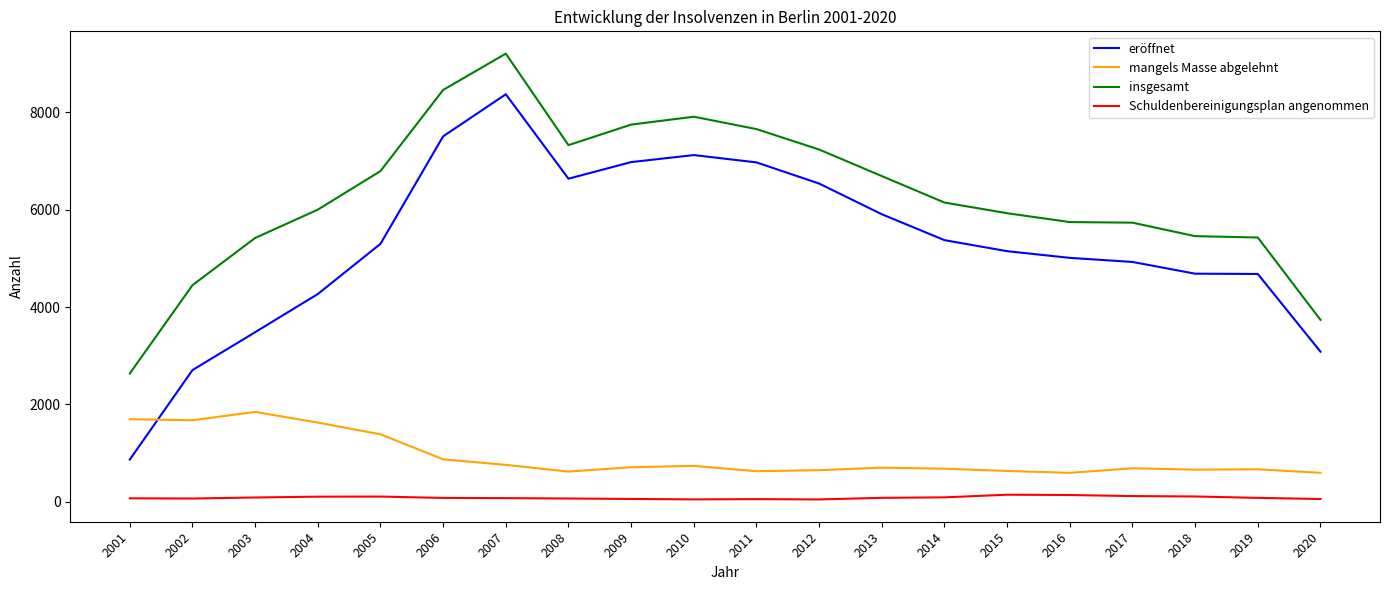

True or false: insgesamt and eröffnet cross at least once.

False